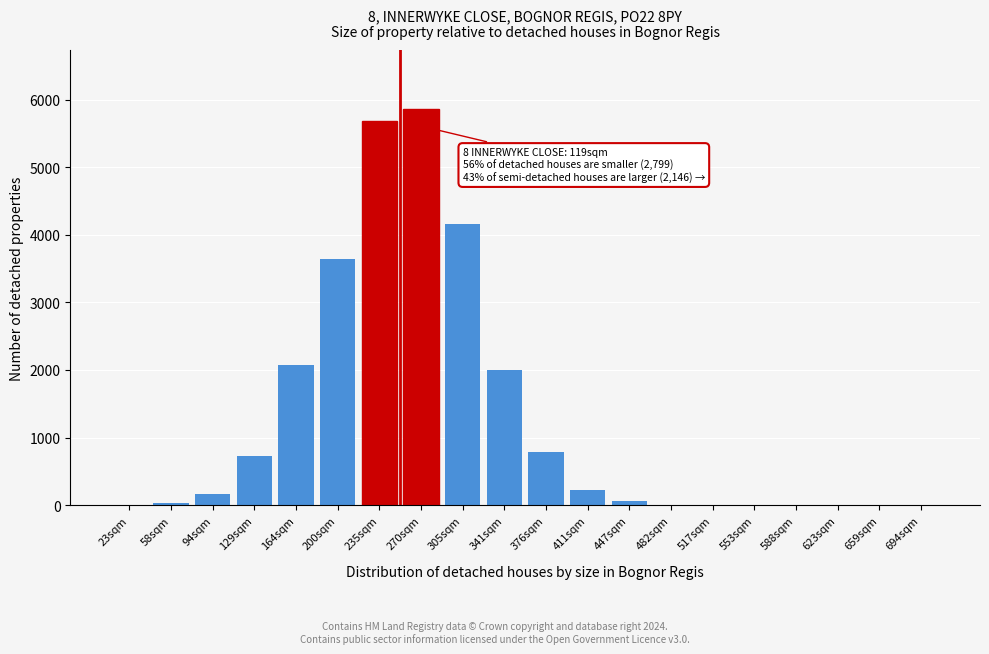

At which category does the chart reach its peak across all series?

270sqm